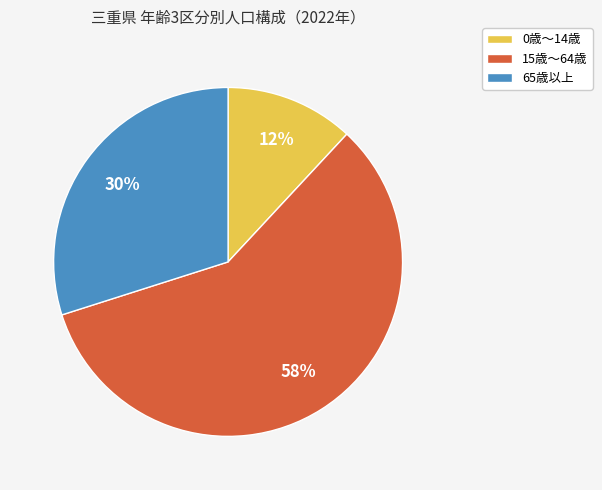

Count the number of slices in the pie.

3